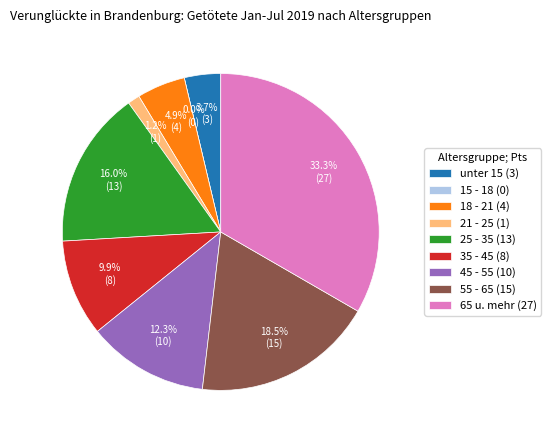

Count the number of slices in the pie.

9